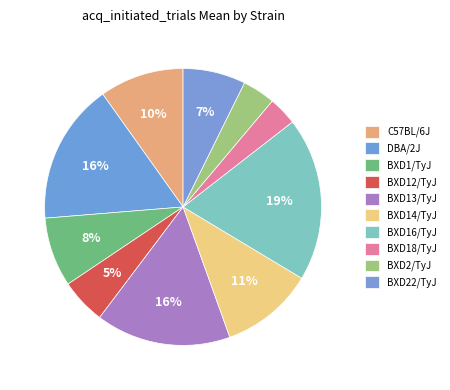

How many segments does this pie chart have?

10